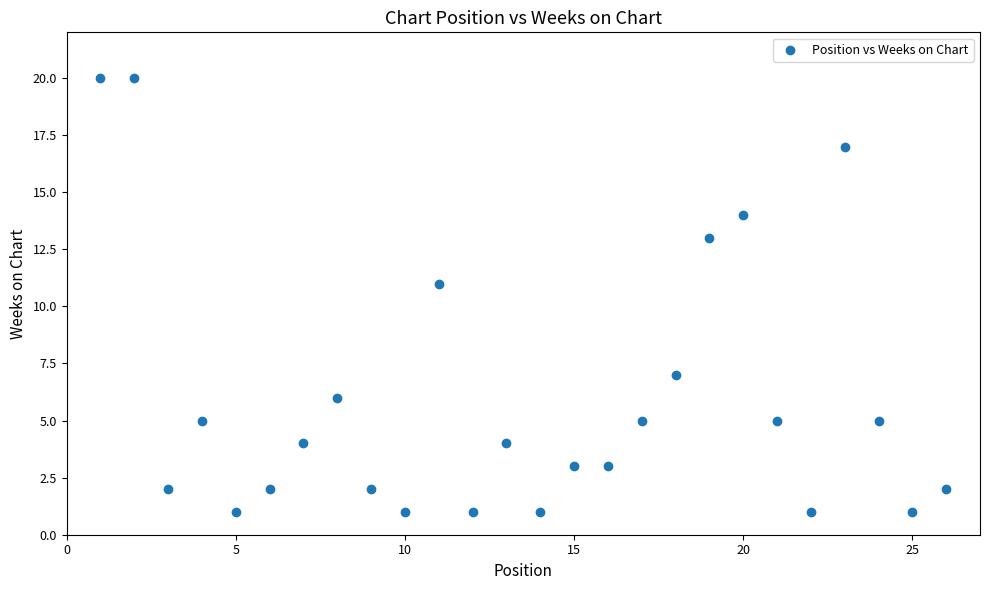

What is the range of Y values (max minus min)?

19